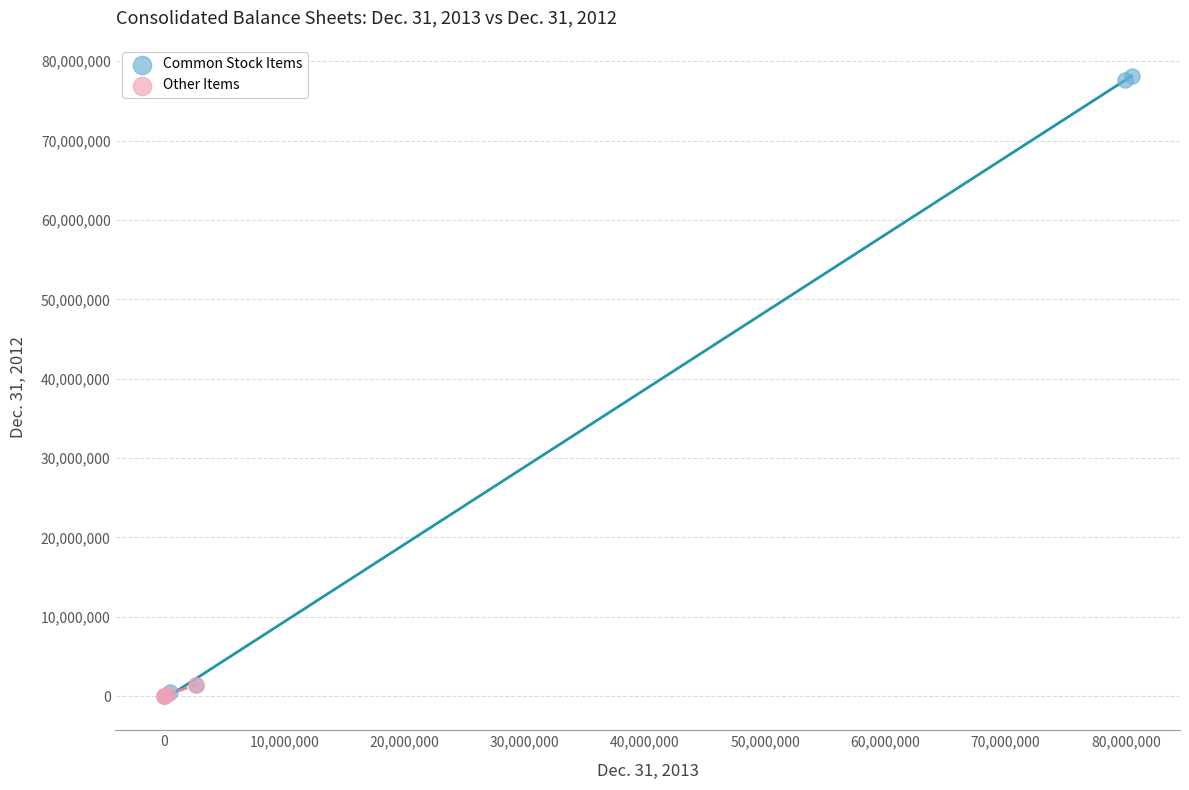

Which series has the largest Y range (max minus min)?

Common Stock Items